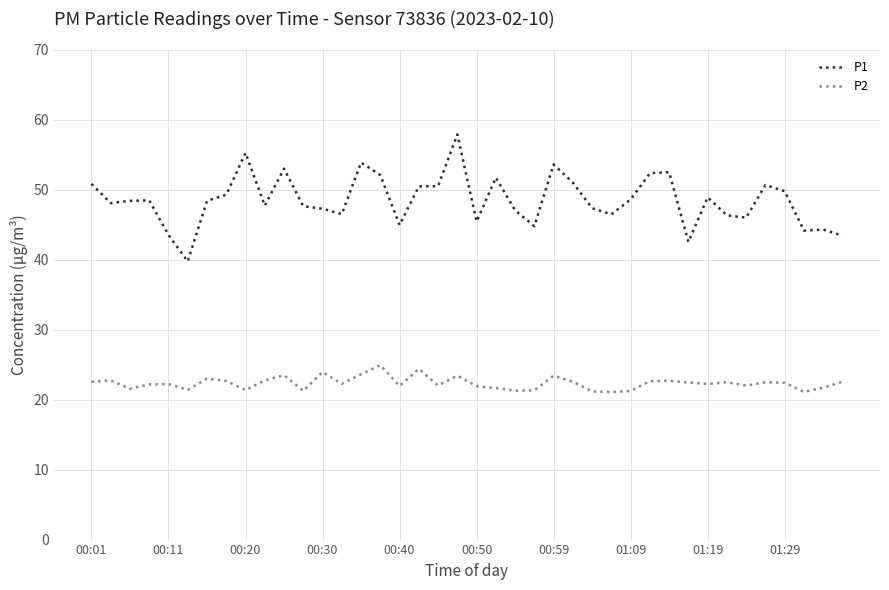

What is the smallest value displayed?

21.1